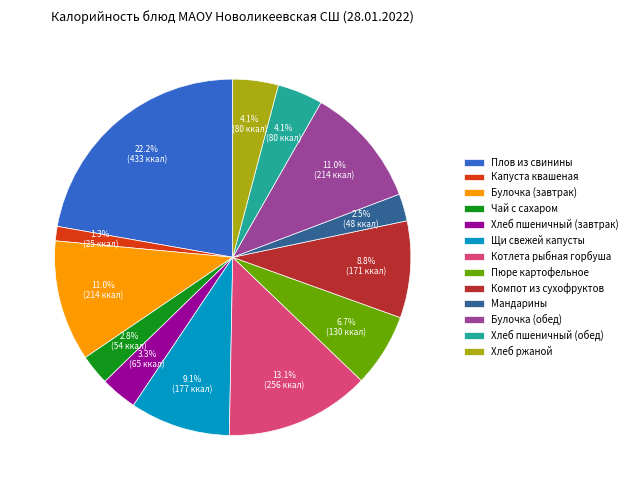

What is the ratio of the value at Хлеб пшеничный (завтрак) to the value at Пюре картофельное?

0.5